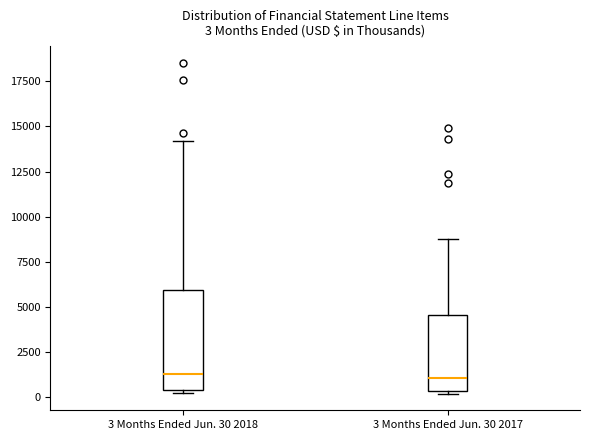

Which box is the tallest, from its lower edge to its upper edge?

3 Months Ended Jun. 30 2018